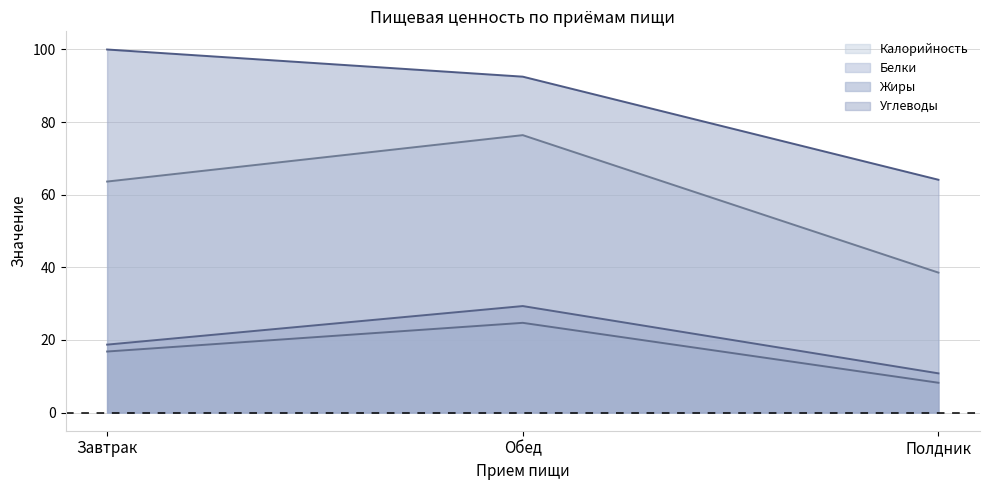

What is the sum of all Углеводы values?

256.6